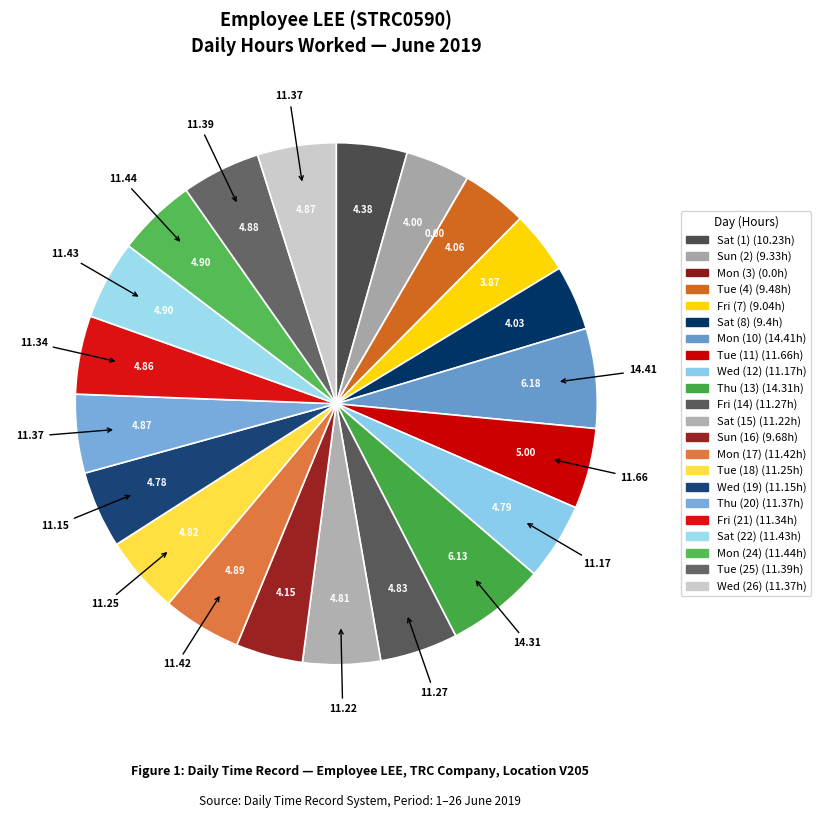

What percentage is the Mon (17) slice, to the nearest percent?

5%